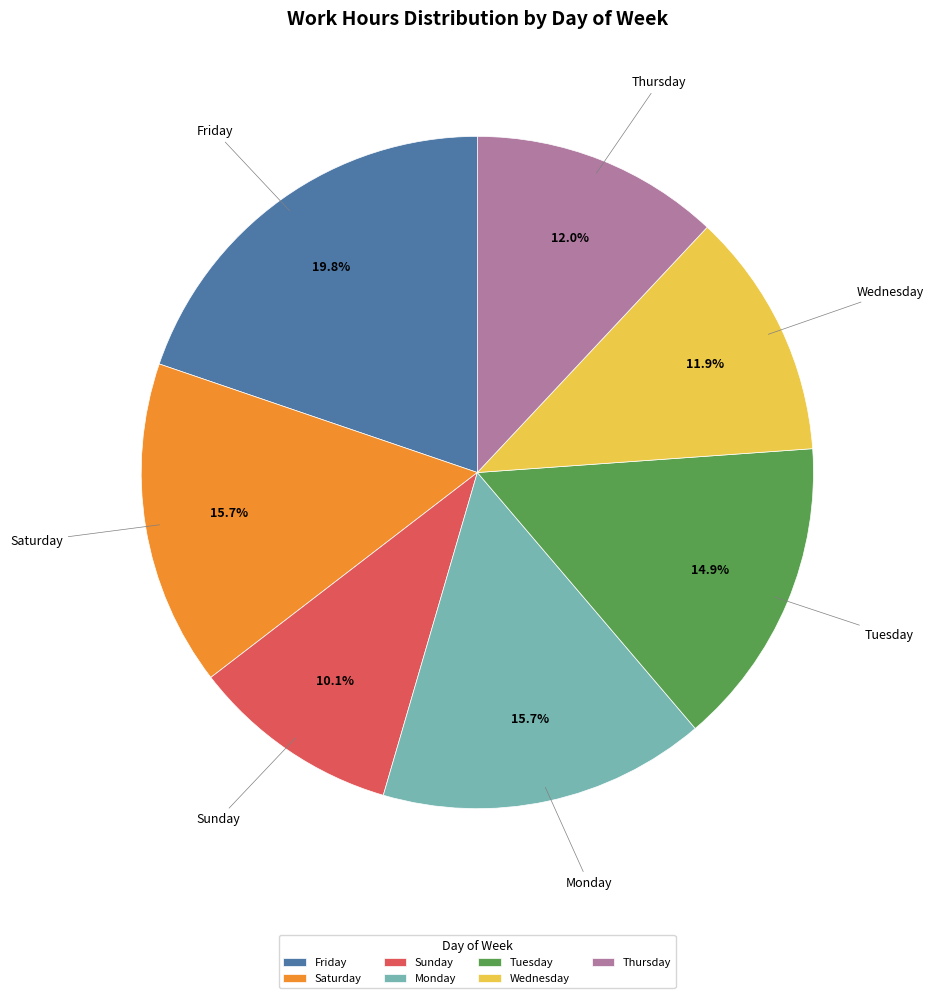

Approximately how many times larger is the value at Sunday compared to Wednesday?

0.8